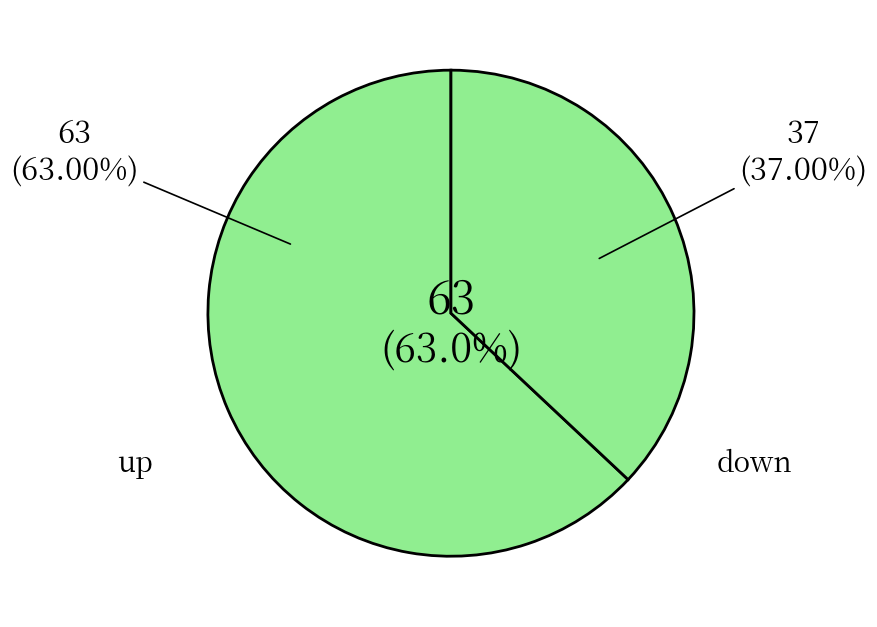

How many slices are in this pie chart?

2